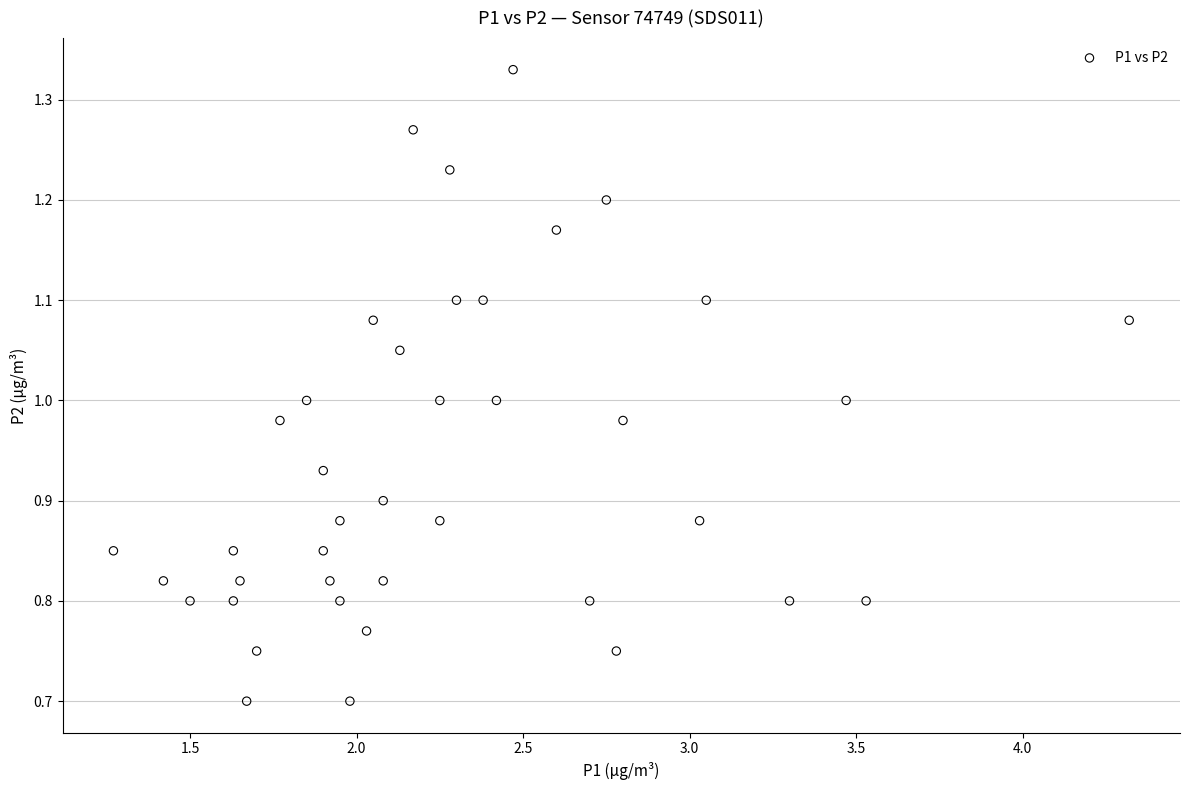

What is the range of Y values (max minus min)?

0.6